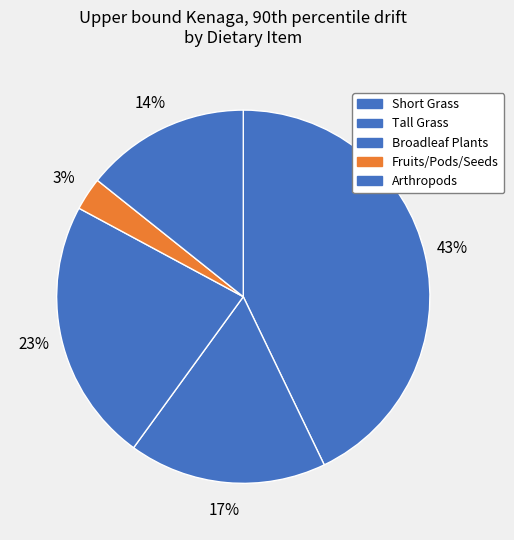

Between Broadleaf Plants and Arthropods, which is larger?

Broadleaf Plants